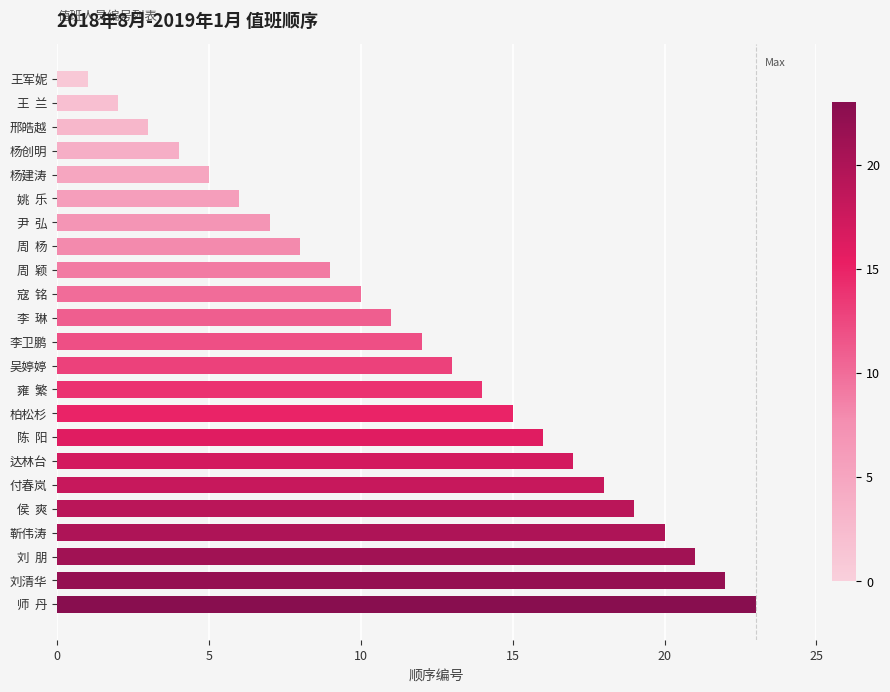

How many bars are there in total?

23